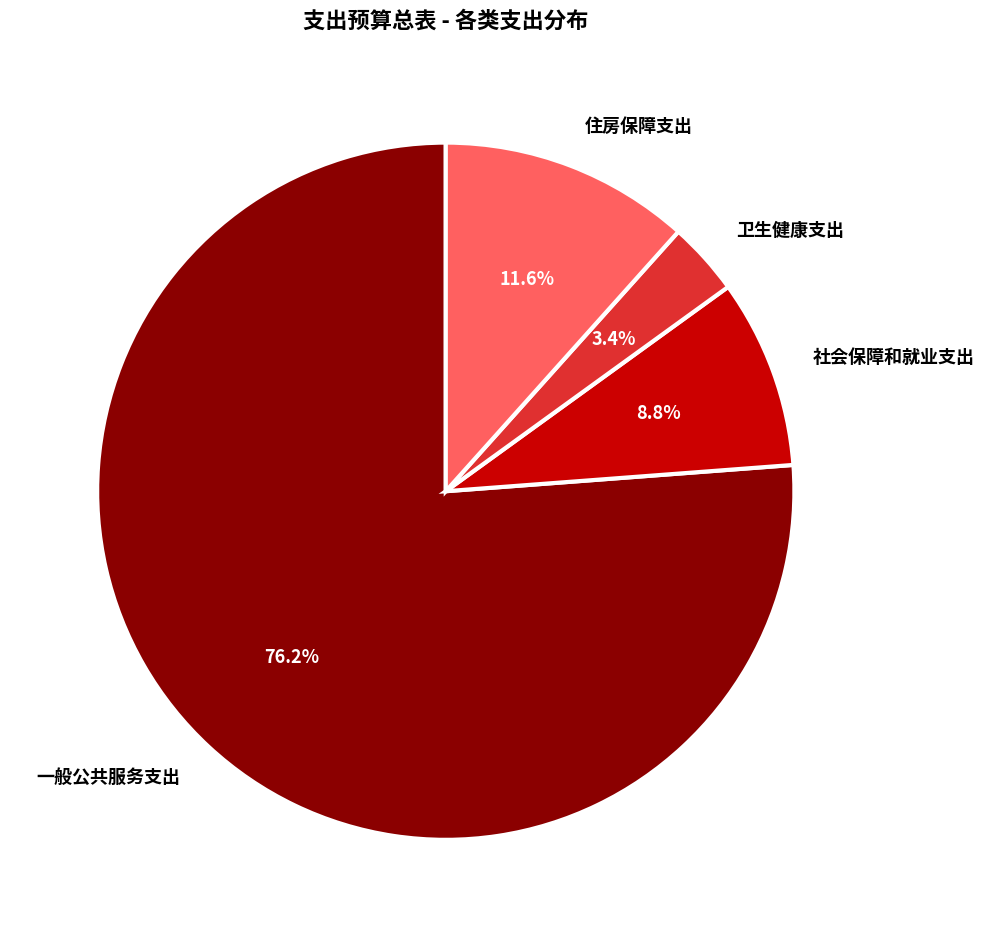

Between 卫生健康支出 and 住房保障支出, which is larger?

住房保障支出